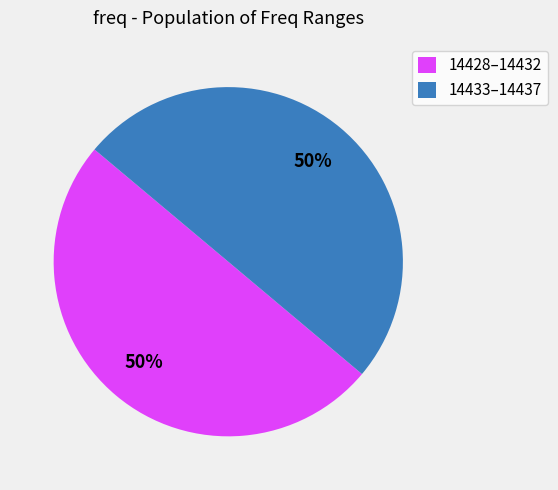

True or false: 14433–14437 accounts for 50% of the total.

True